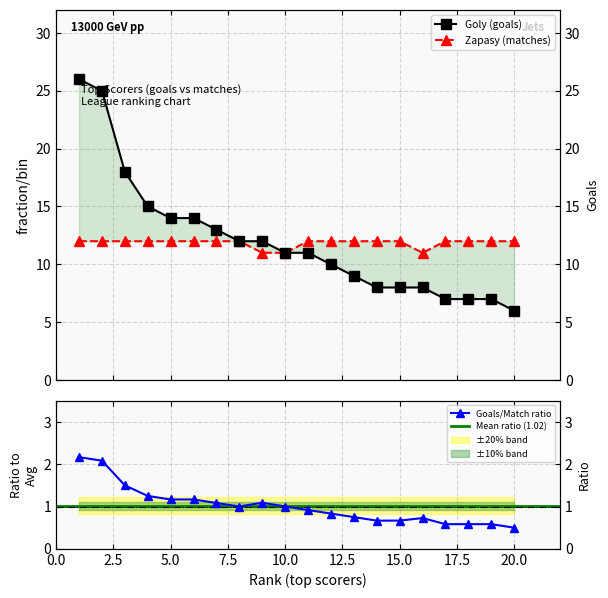

Does the chart display data point markers on the line(s)?

Yes